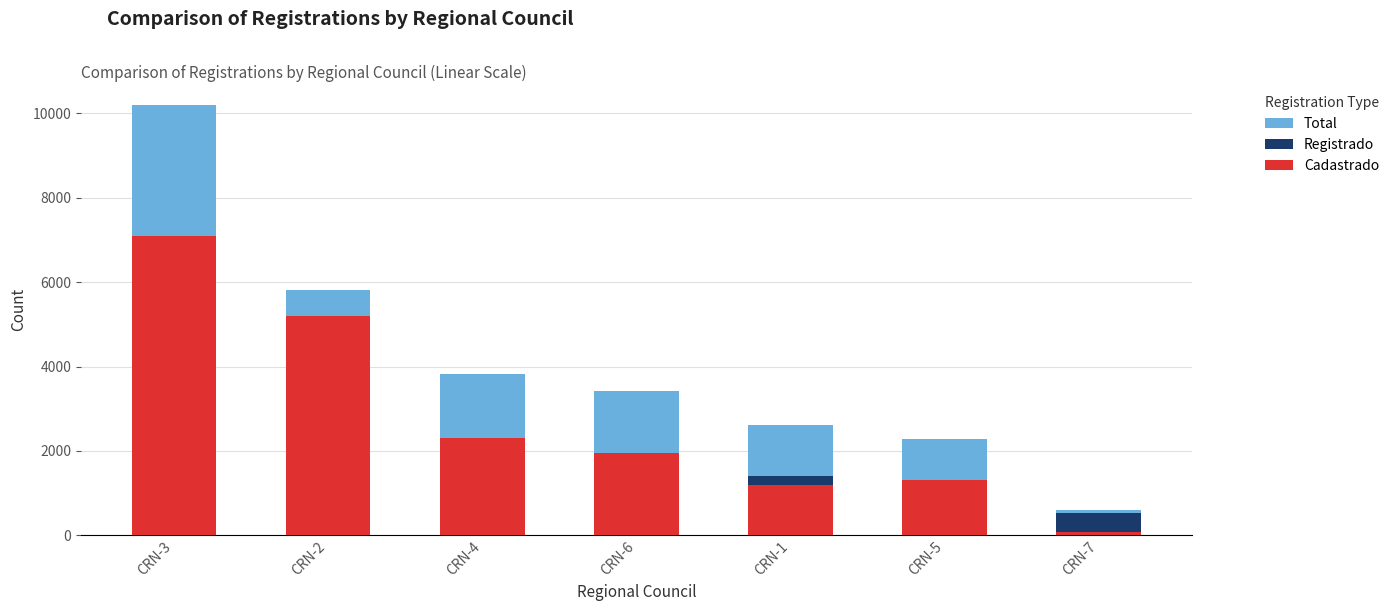

What is the smallest value displayed?

67